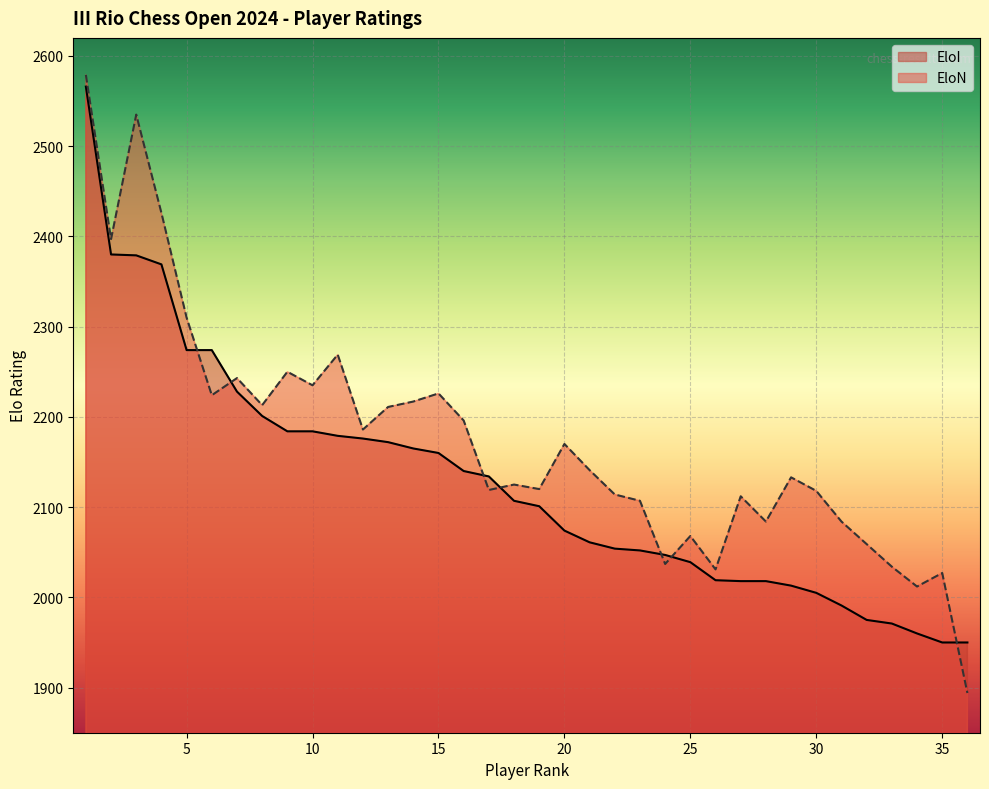

Is the value of EloN at 2 greater than the value of EloI at 1?

No